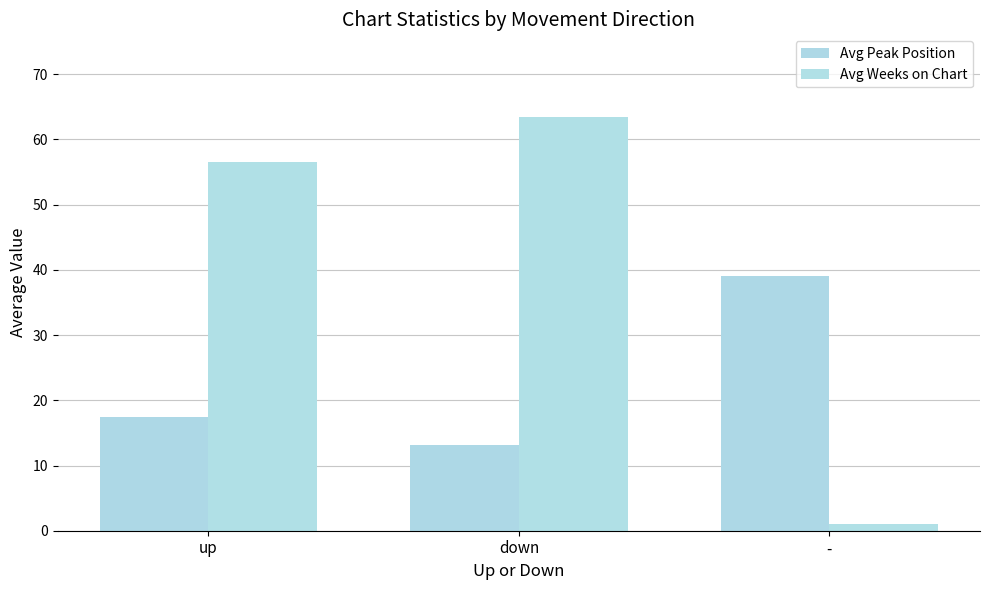

Rank the series at down from highest to lowest value.

Avg Weeks on Chart, Avg Peak Position